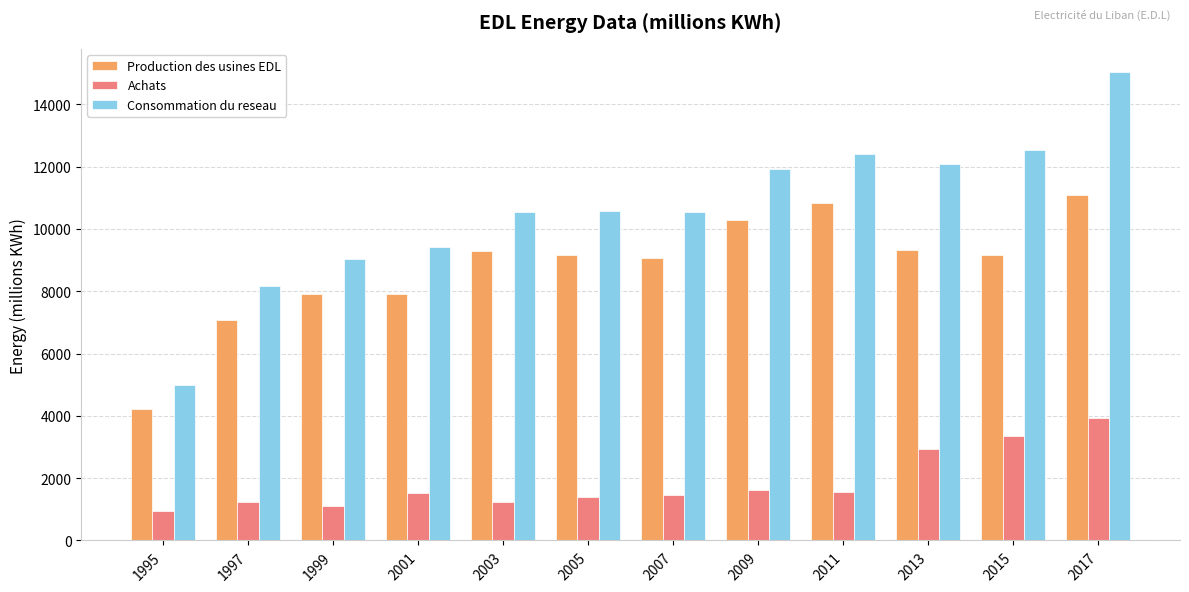

How many distinct data groups are displayed?

3